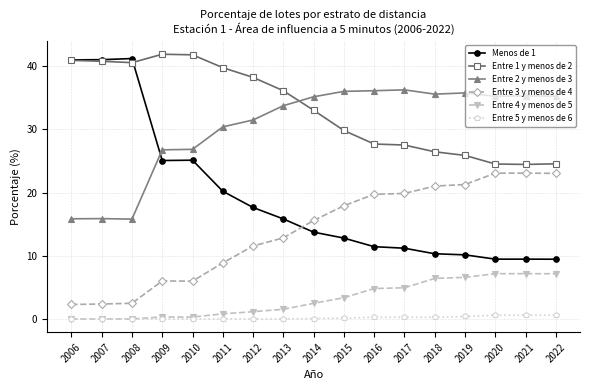

Is it true that Entre 4 y menos de 5 equals 1.1 at 2012?

True